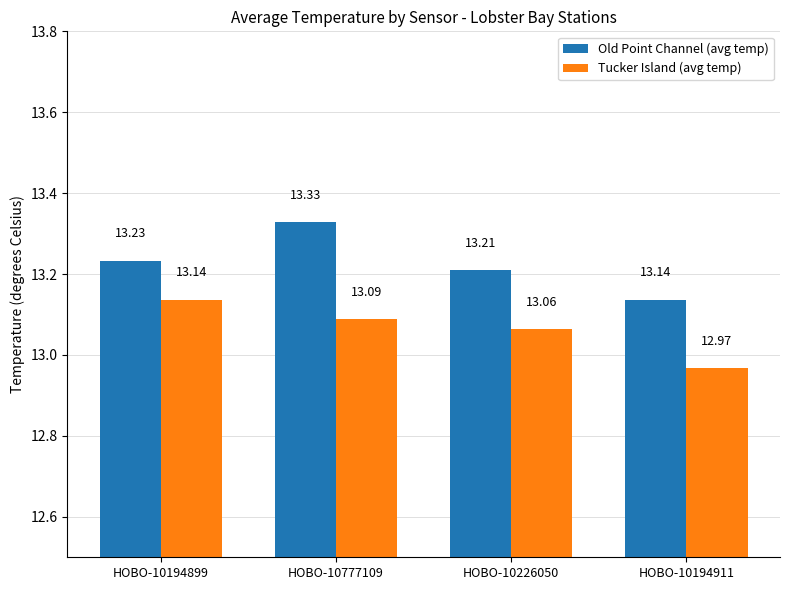

What are all the series names shown in the legend?

Old Point Channel (avg temp), Tucker Island (avg temp)